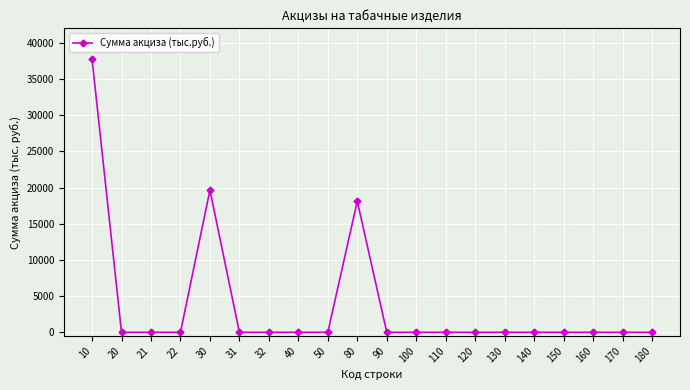

What is the difference between the maximum and minimum values?

37759